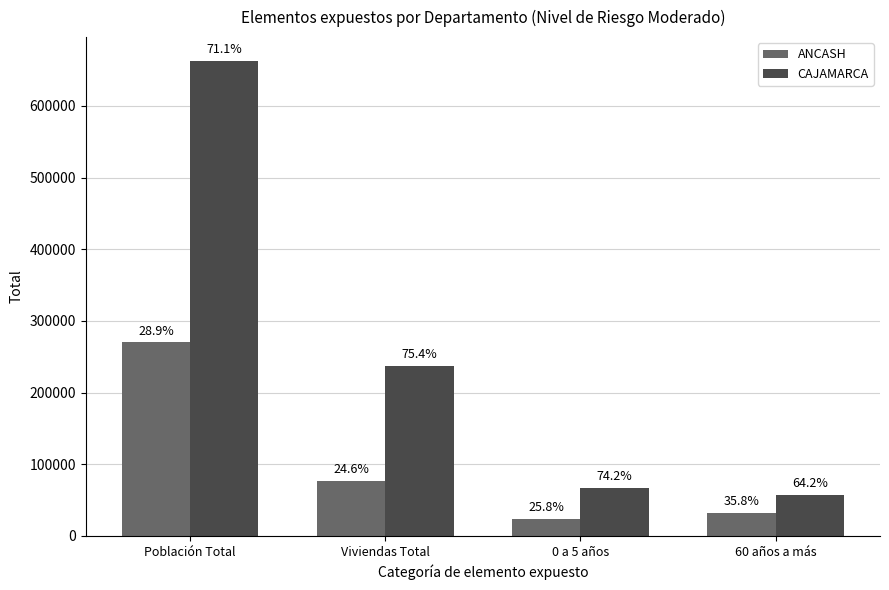

How many bars are there in total?

8